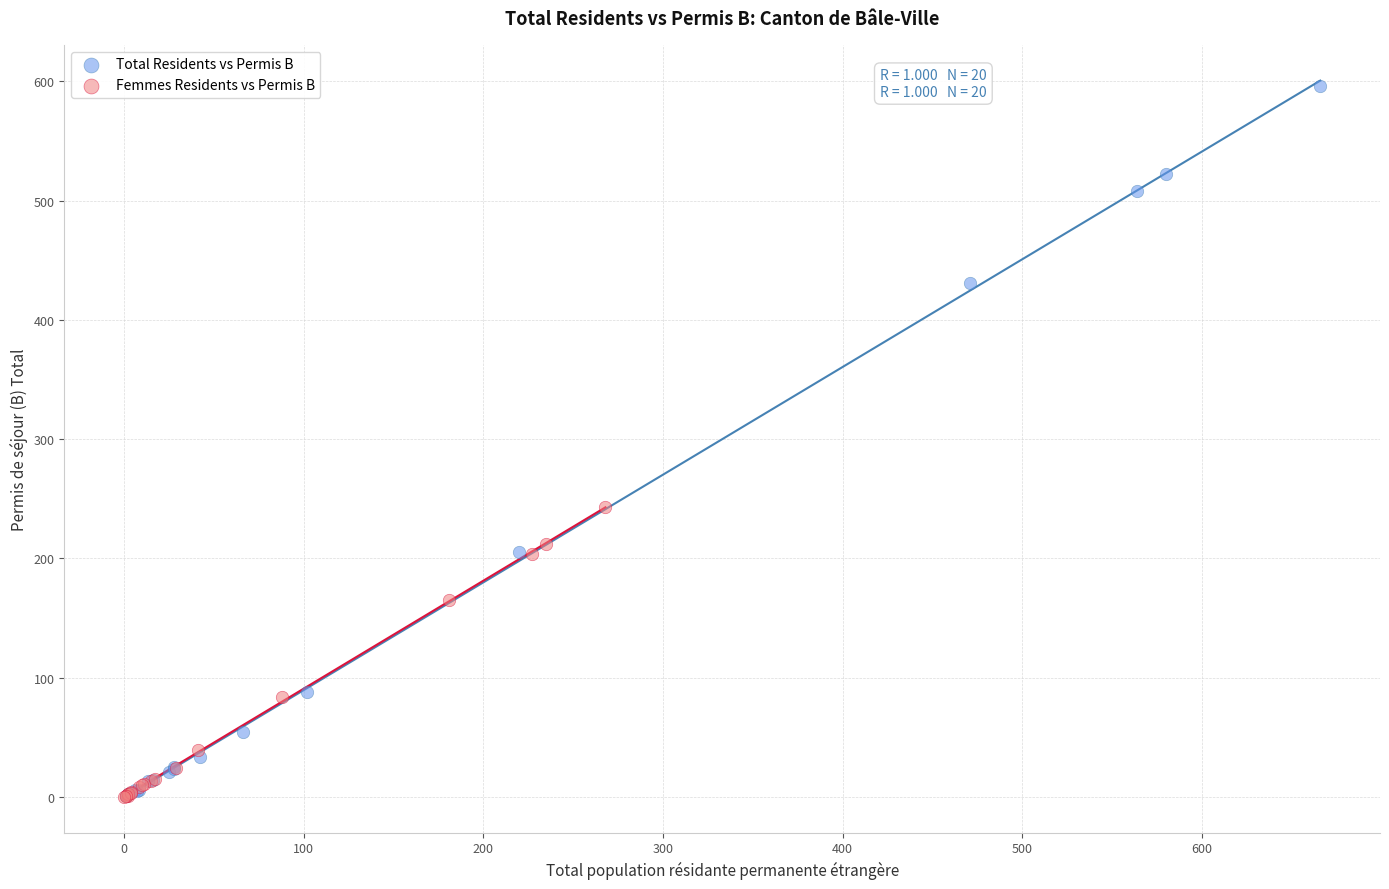

Which series has the largest Y range (max minus min)?

Total Residents vs Permis B